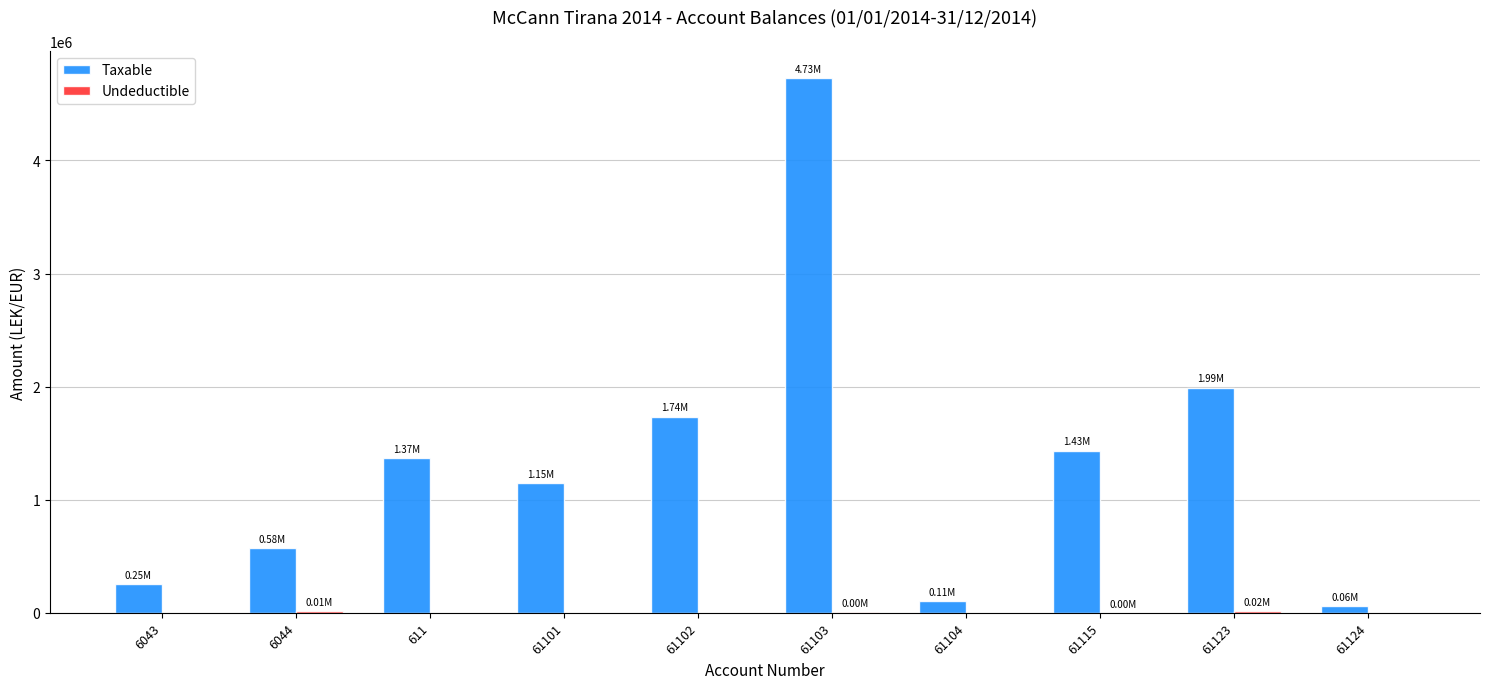

What is the difference between the Taxable values at 6044 and 61123?

1416565.3